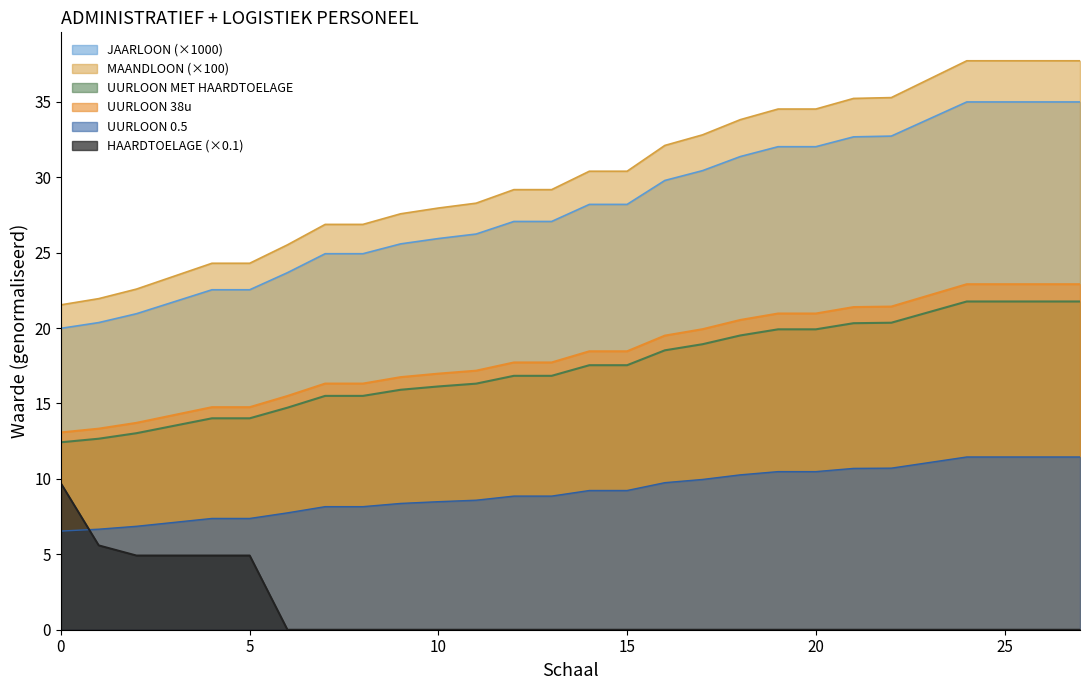

At which category is the sum across all series the highest?

24